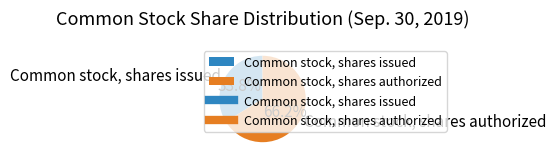

The Common stock, shares issued slice represents 34% of the pie. True or false?

True